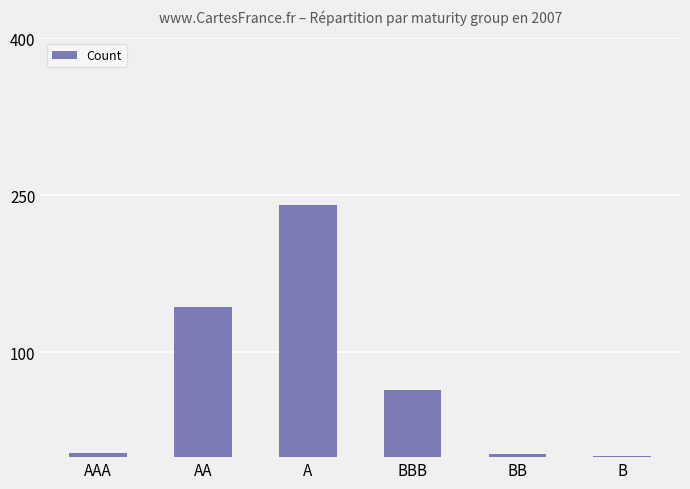

Which category has the highest value across all series?

A